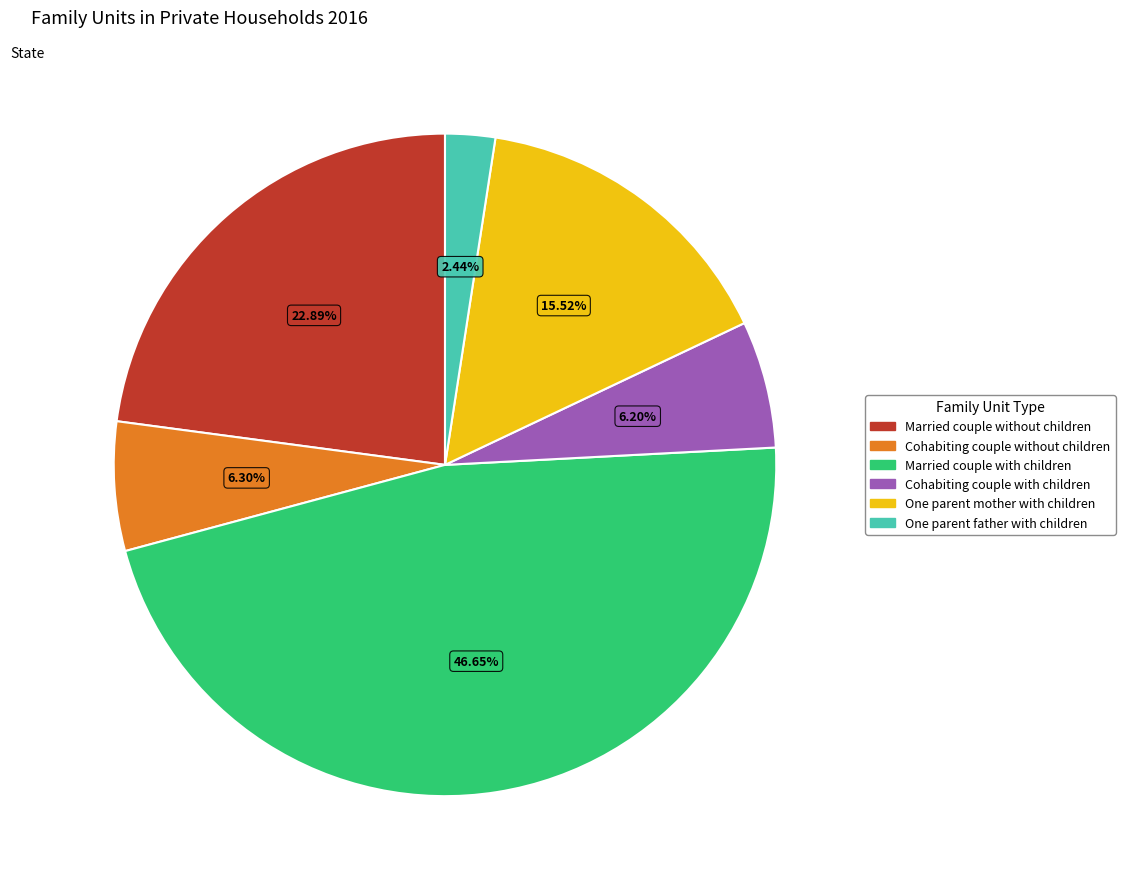

Does Married couple without children represent more than half of the total?

No